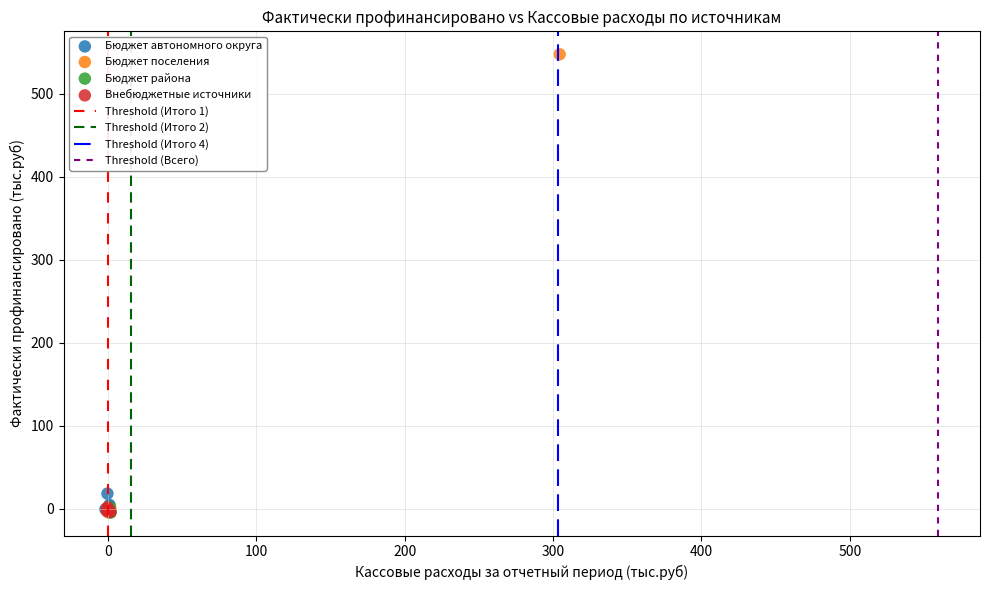

Which series contains the highest Y value?

Бюджет поселения